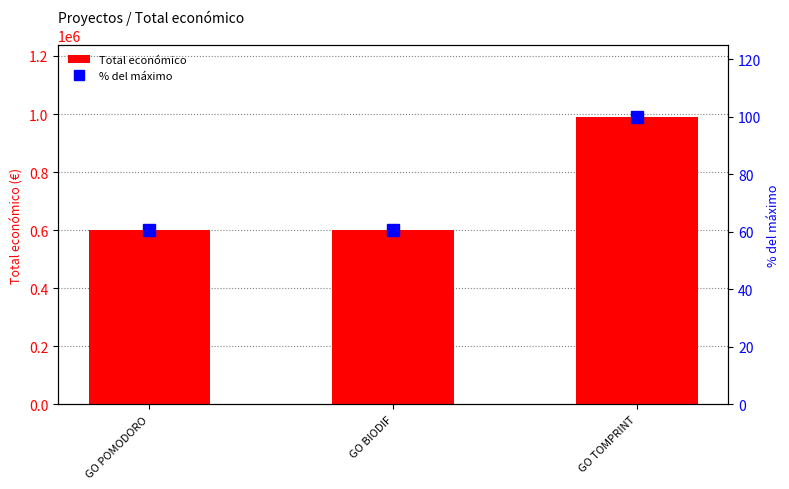

Reading left to right, extract all data points from this chart.

Total económico: GO POMODORO=599540.0	GO BIODIF=599927.0	GO TOMPRINT=989973.0
% del máximo: GO POMODORO=60.6	GO BIODIF=60.6	GO TOMPRINT=100.0